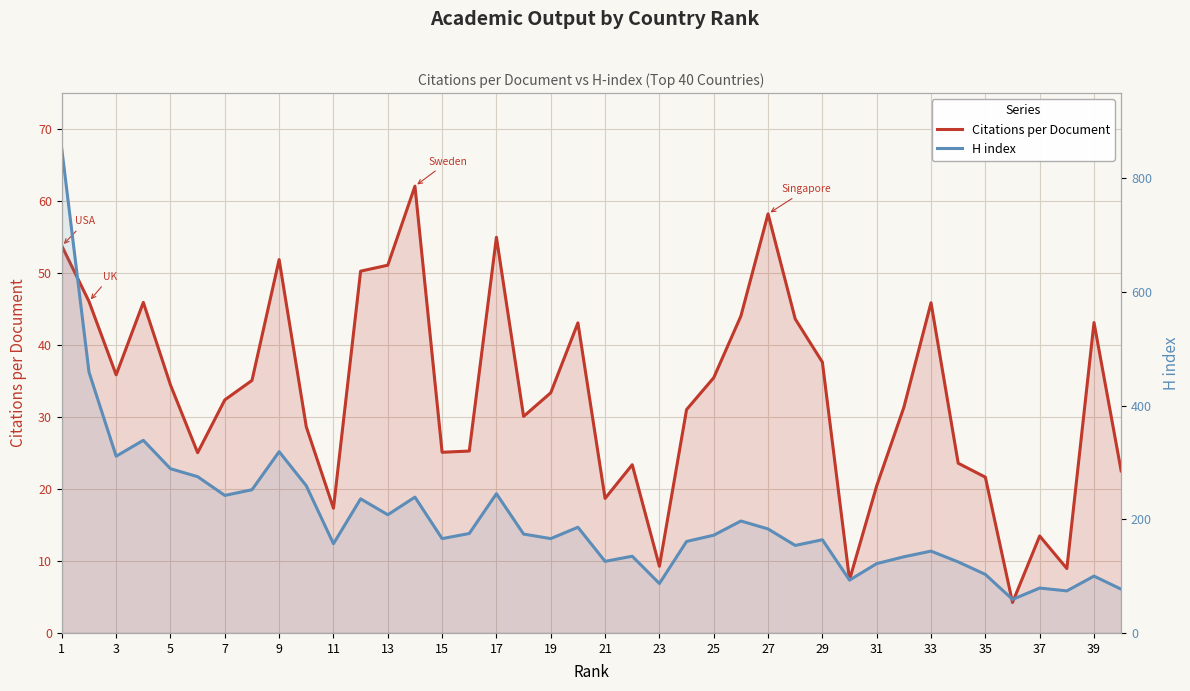

How many categories are shown in the chart?

40